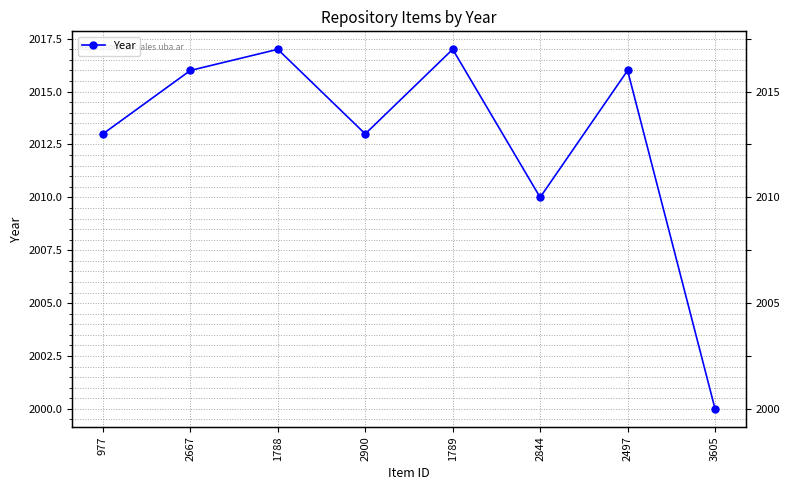

What is the difference between the second highest and minimum values?

17